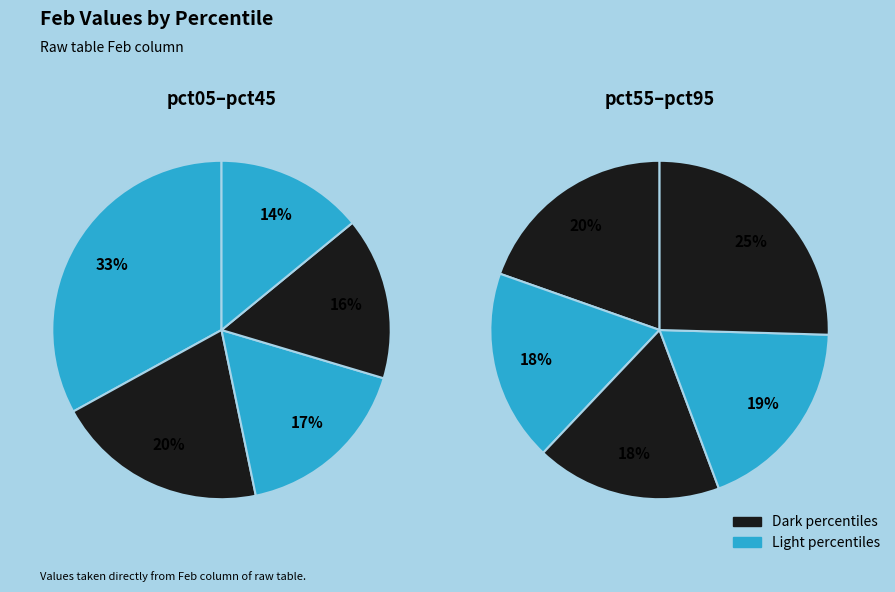

Count the number of slices in the pie.

10